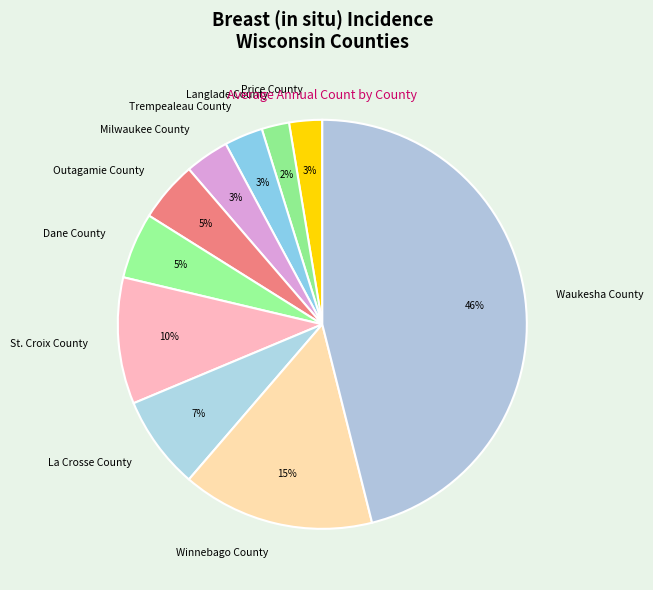

Combined, do Outagamie County and Milwaukee County account for over 50%?

No